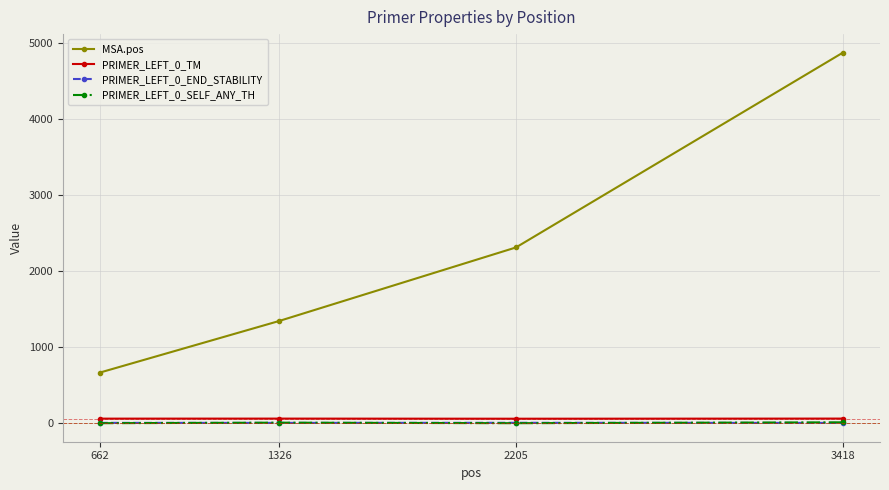

What is the approximate value of PRIMER_LEFT_0_END_STABILITY at 1326?

3.9